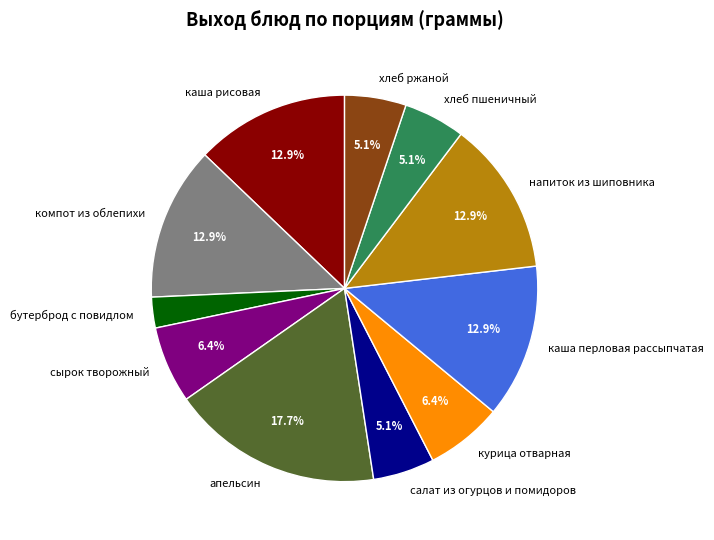

Which category has the biggest portion of the pie?

апельсин